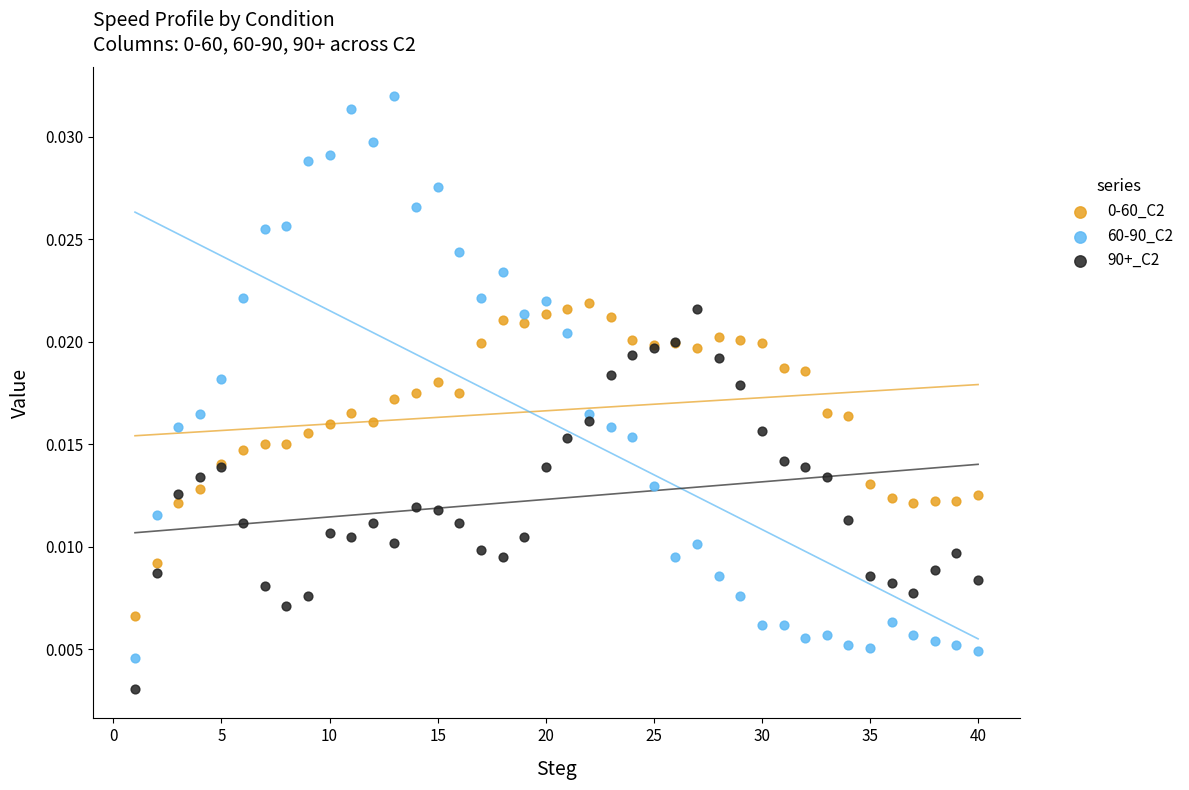

Which series has the widest spread of Y values?

60-90_C2